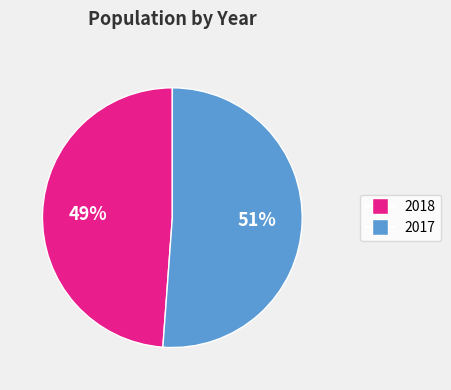

To the nearest percent, what is the difference between the largest and smallest slice percentages?

2%